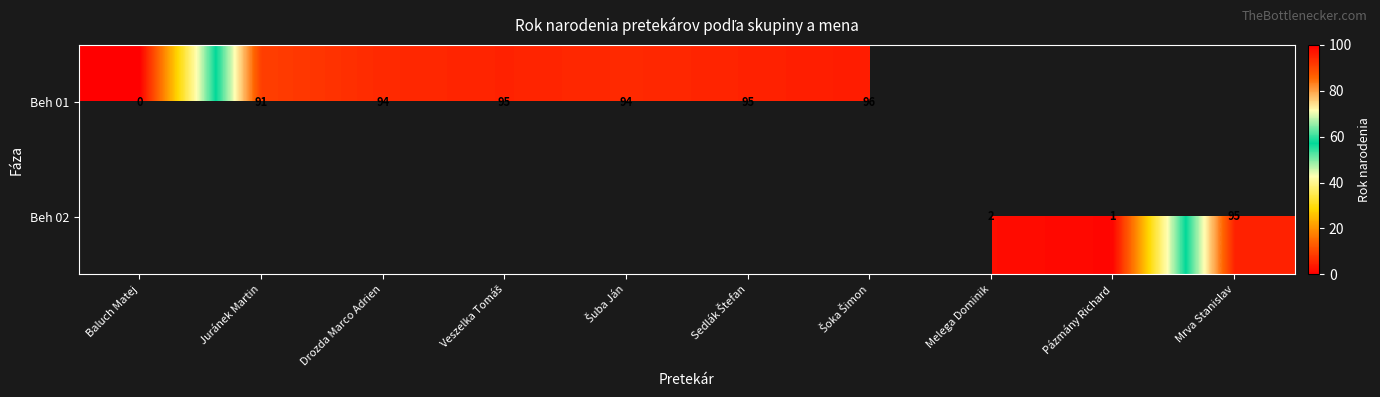

The value of Beh 02 at Pázmány Richard is 0. True or false?

False